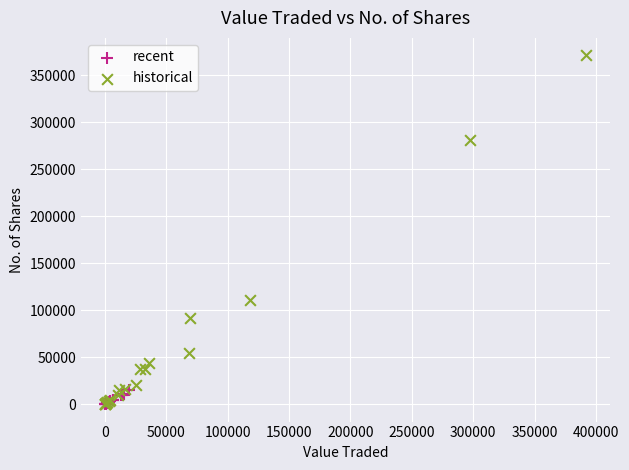

Which series has the widest spread of Y values?

historical